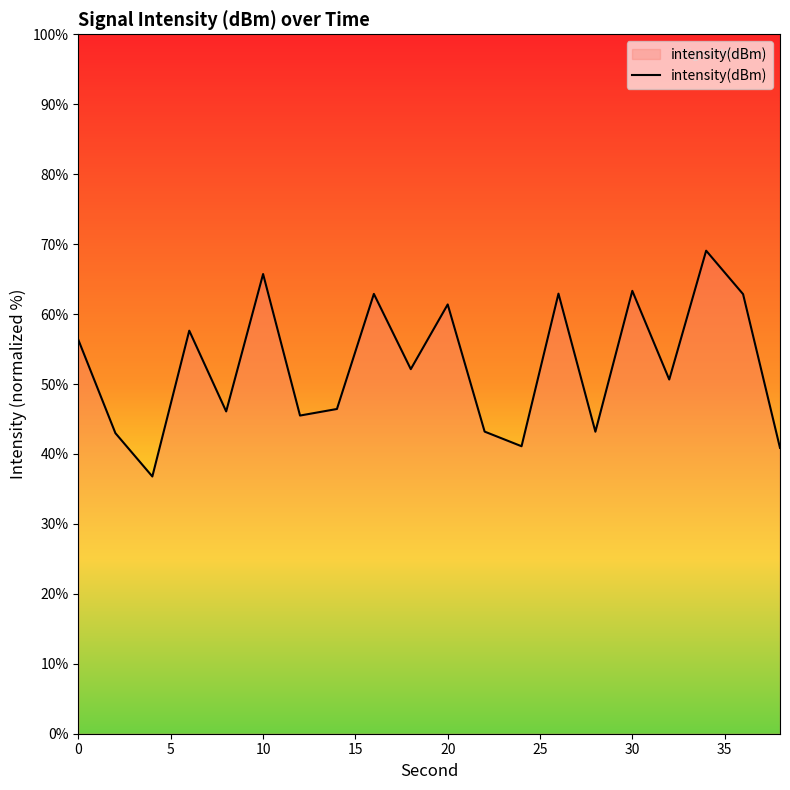

Count the number of values greater than 52.

10